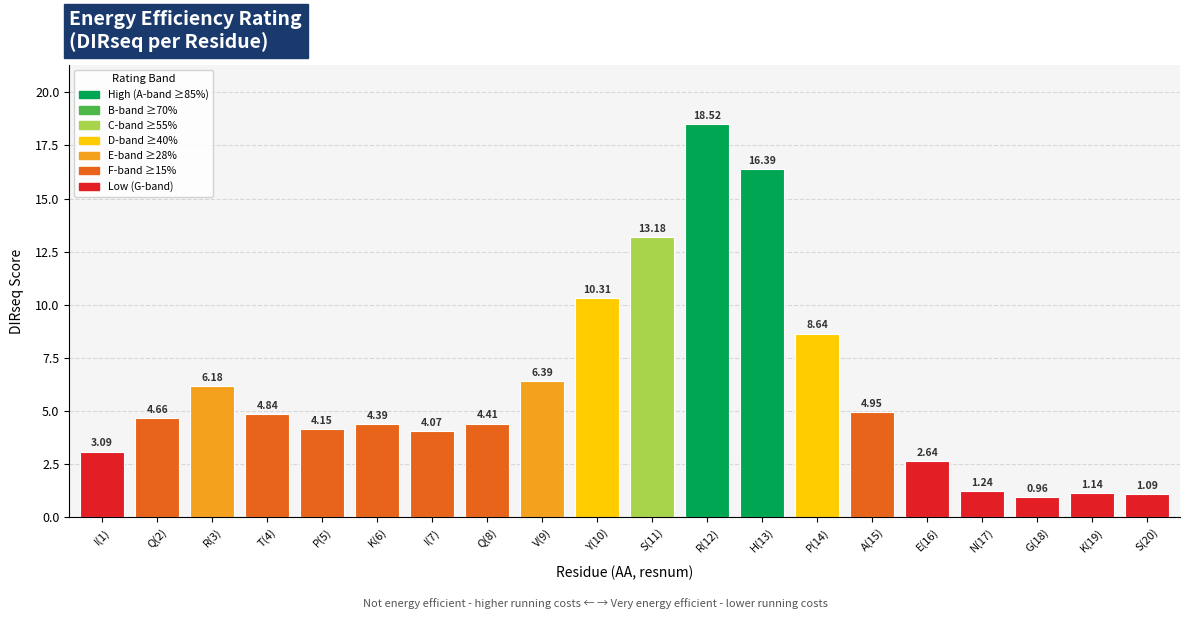

At which label does the data first exceed 4?

Q(2)